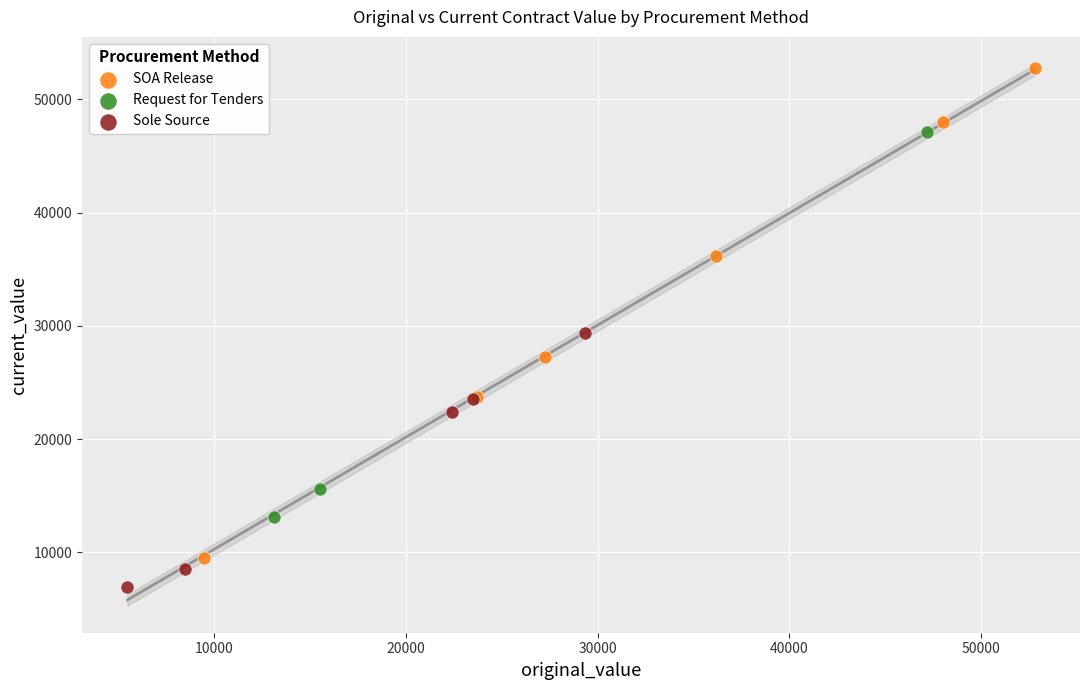

Which series has the widest spread of Y values?

SOA Release